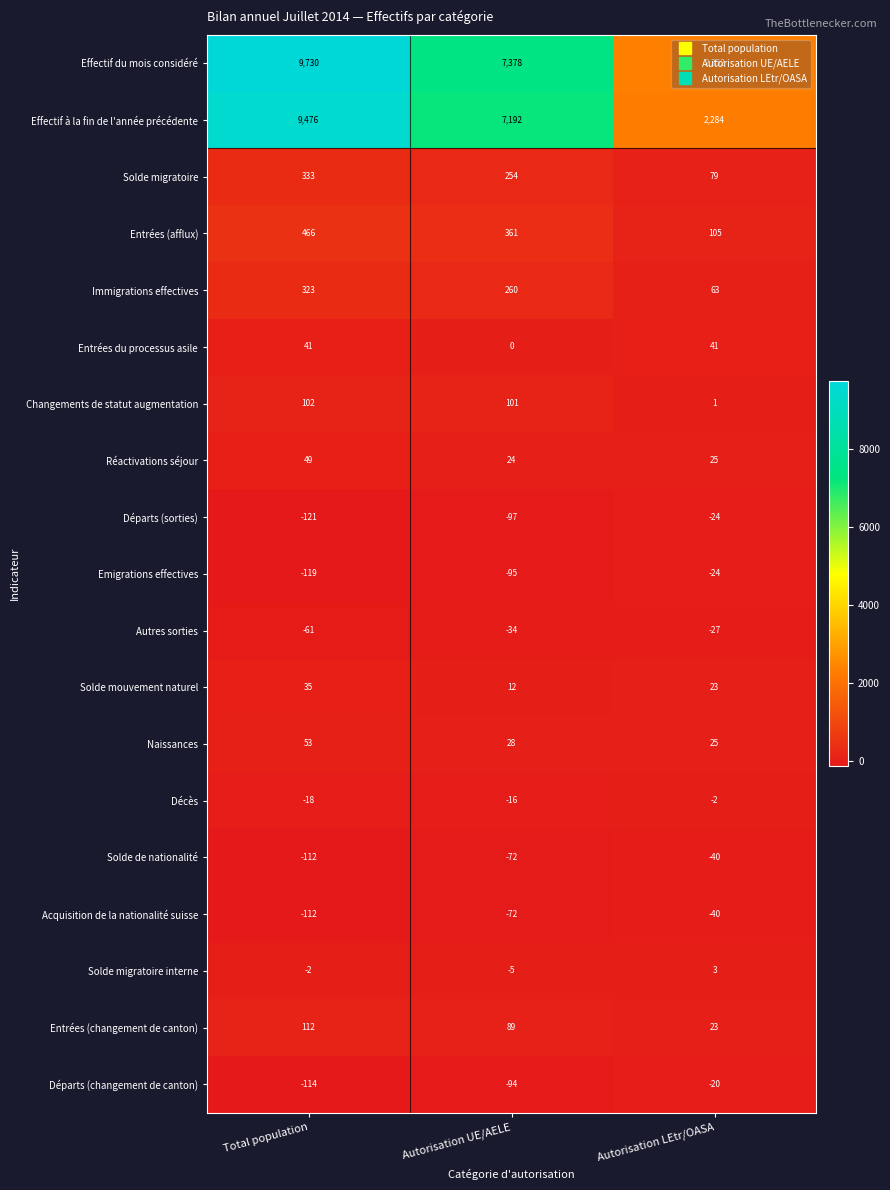

Which series changed the most between Total population and Autorisation UE/AELE?

Effectif du mois considéré